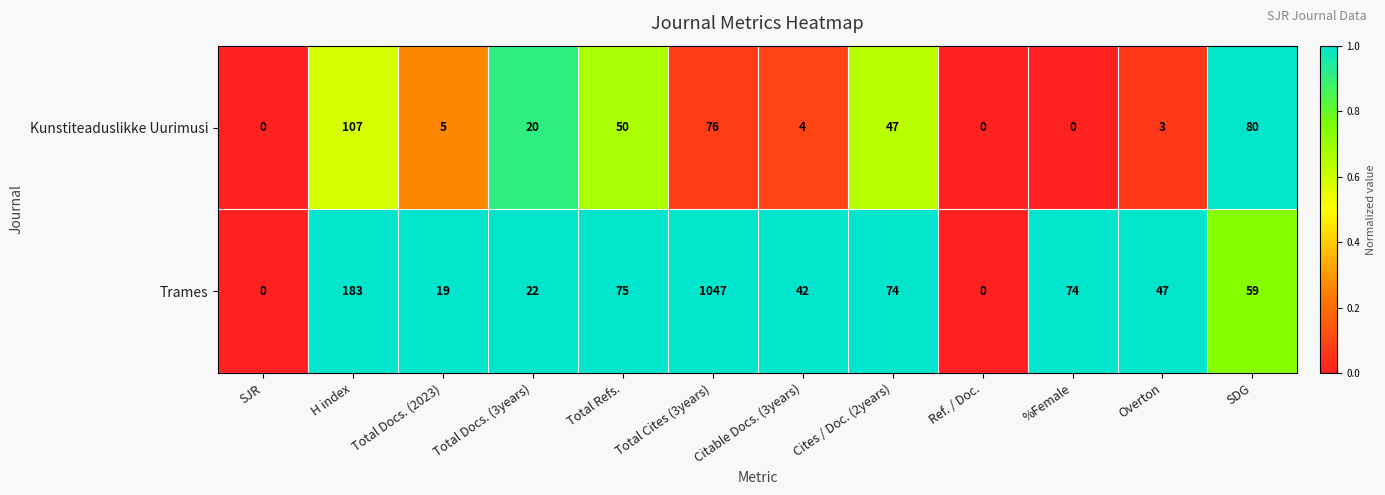

What is the sum of all Trames values?

1642